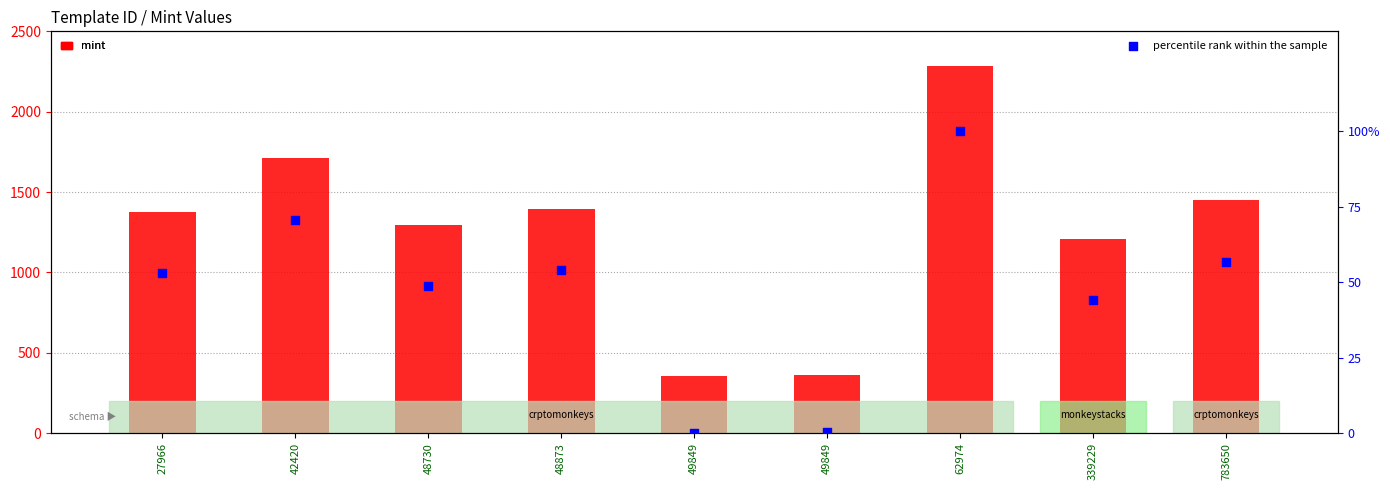

Which series contains the highest Y value?

mint